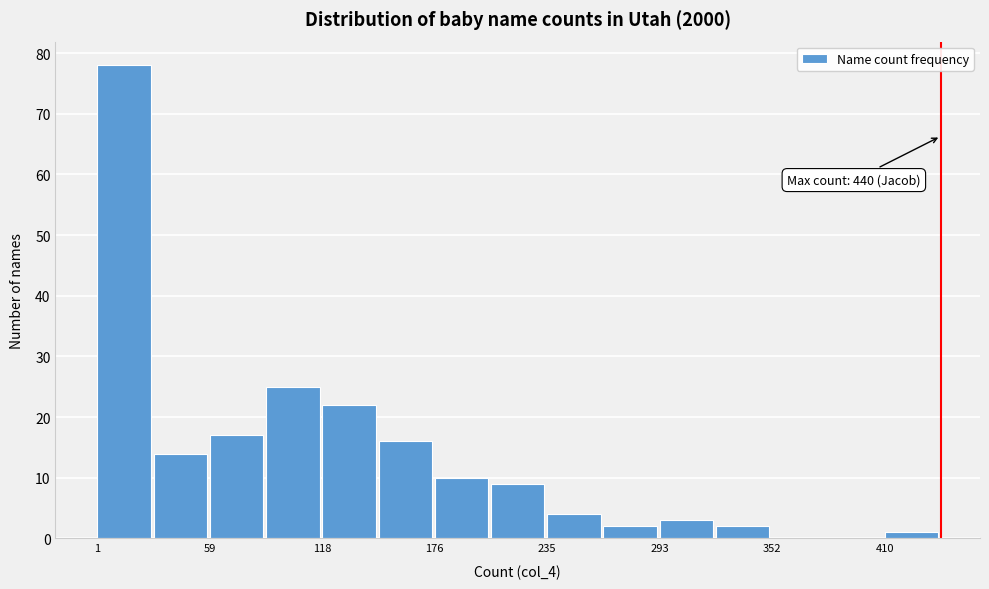

Read against the x-axis, roughly where is the centre of the tallest bar?

10